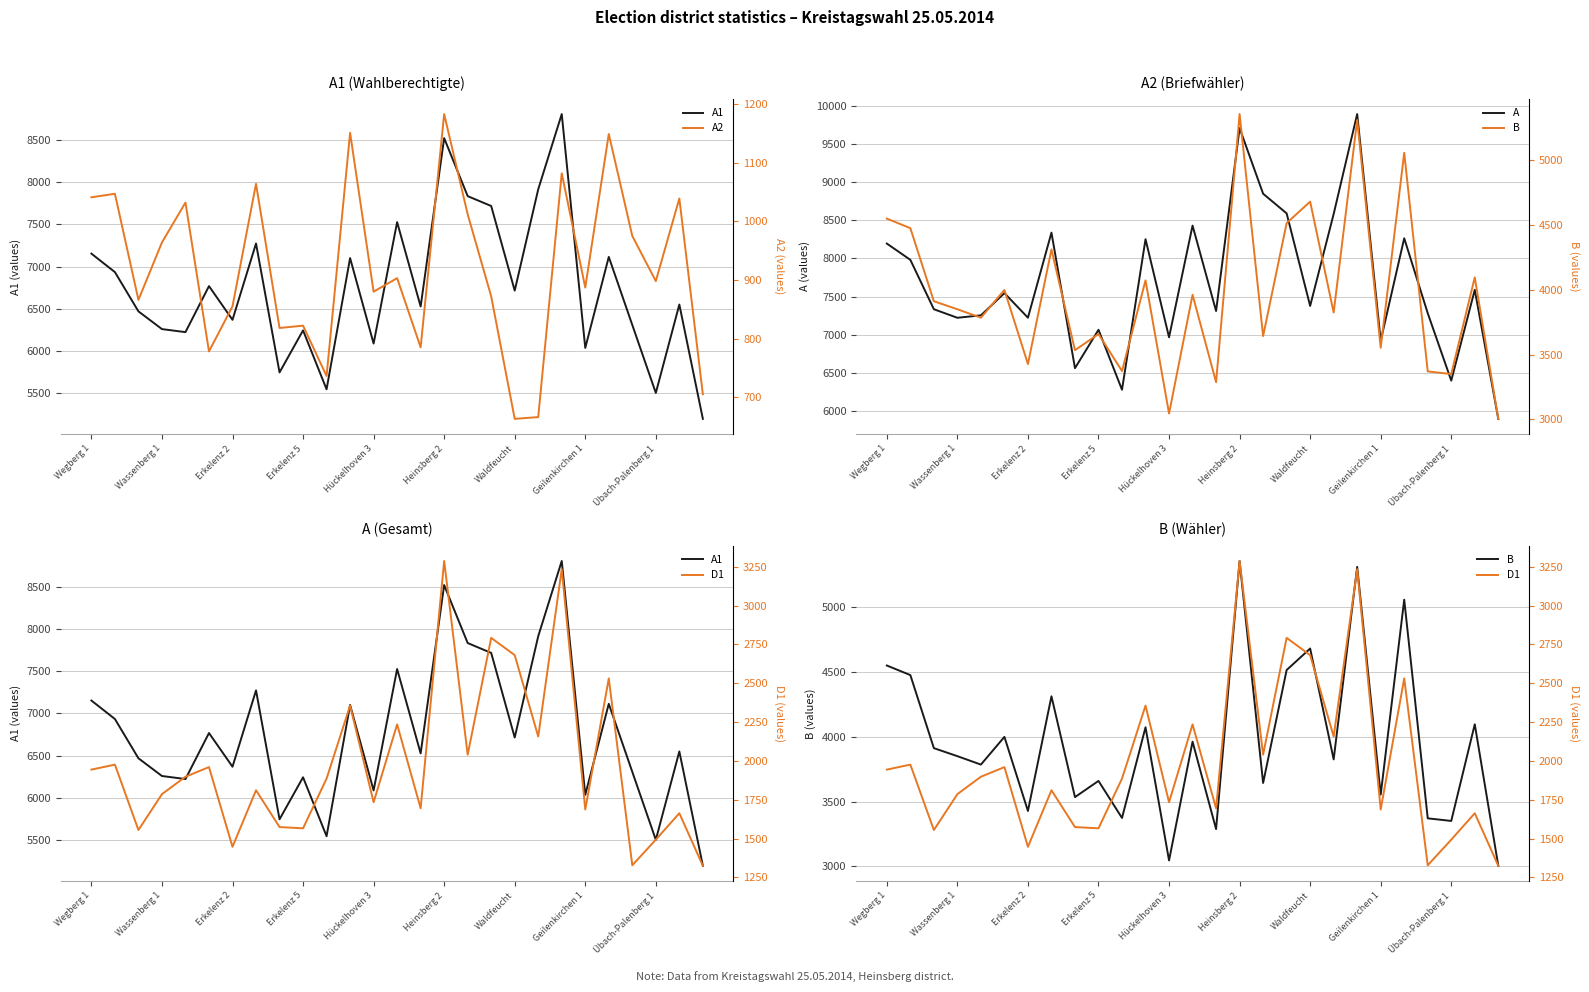

The A series shows 8589 at 17. True or false?

True